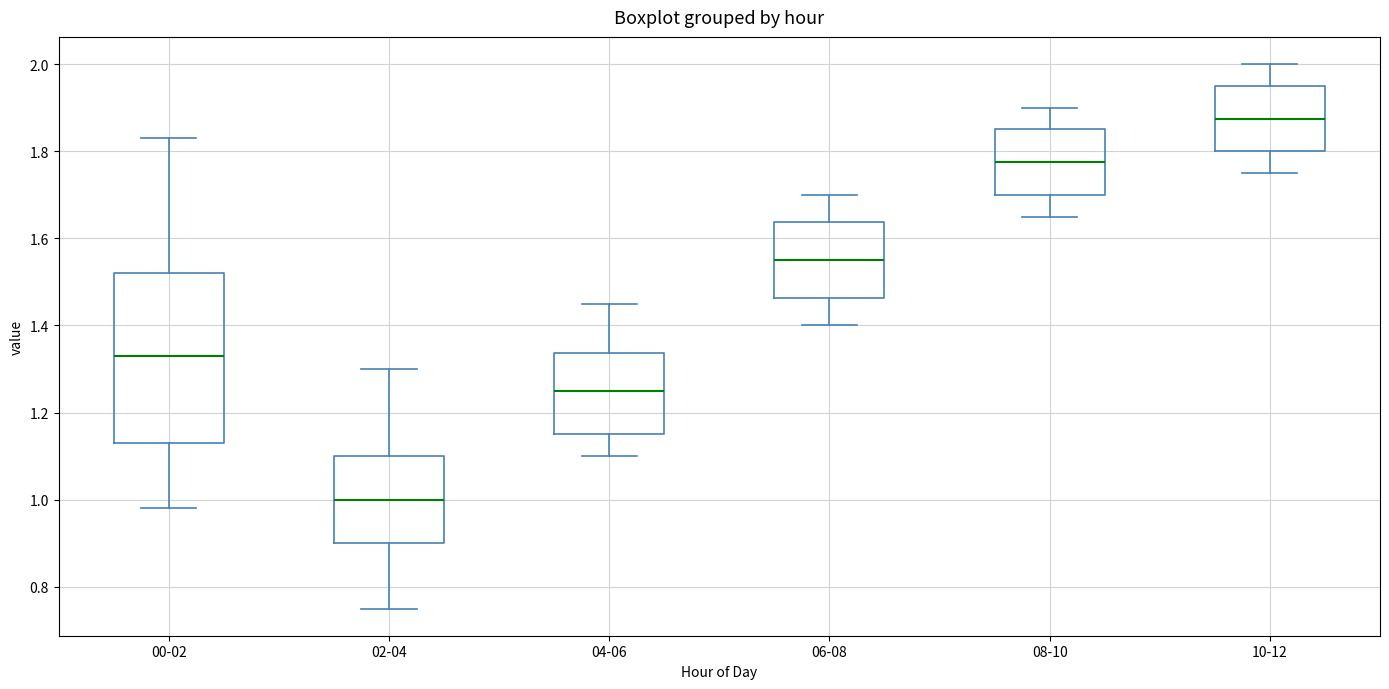

Where does the lower whisker of the box for 10-12 end on the y-axis? The values are not printed on the chart, so give them approximately, as read against the axis.

1.76